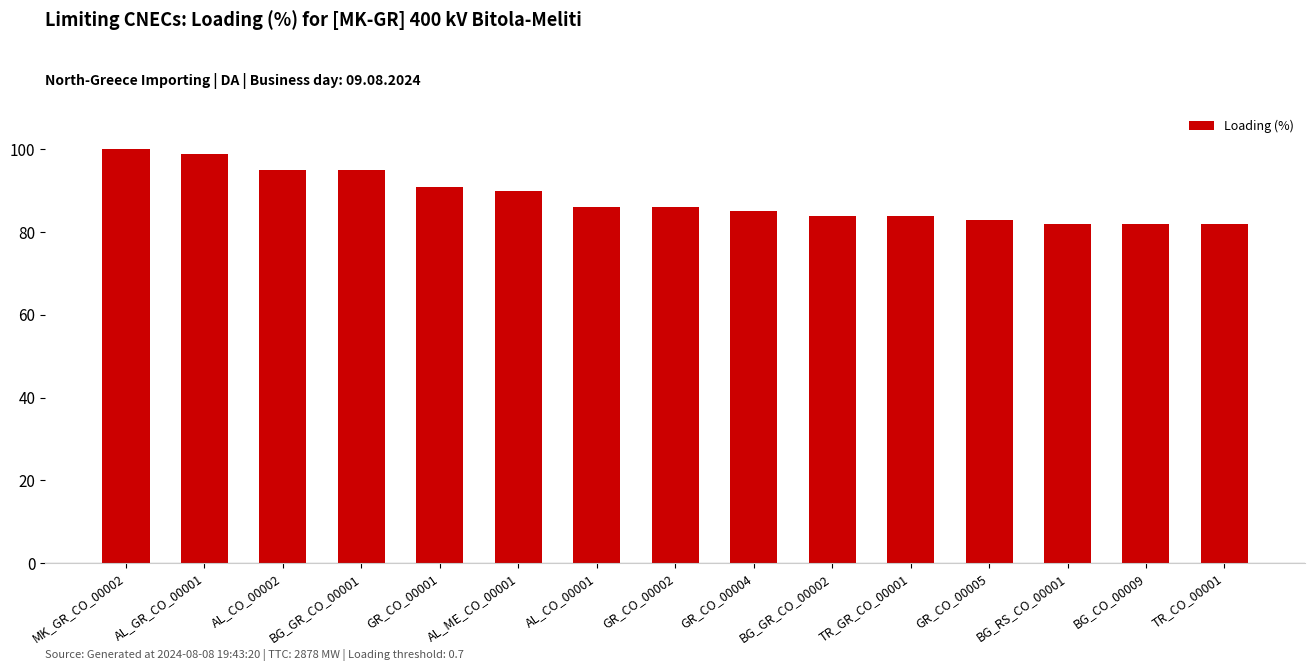

Is it true that the value at TR_GR_CO_00001 is 84?

True